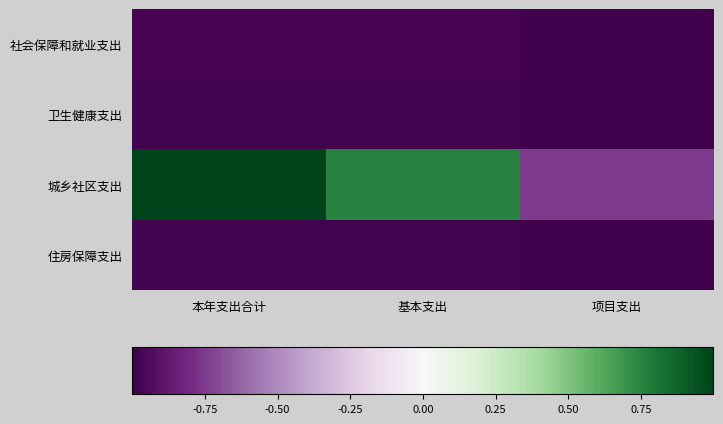

What is the maximum value shown in the chart?

1.0